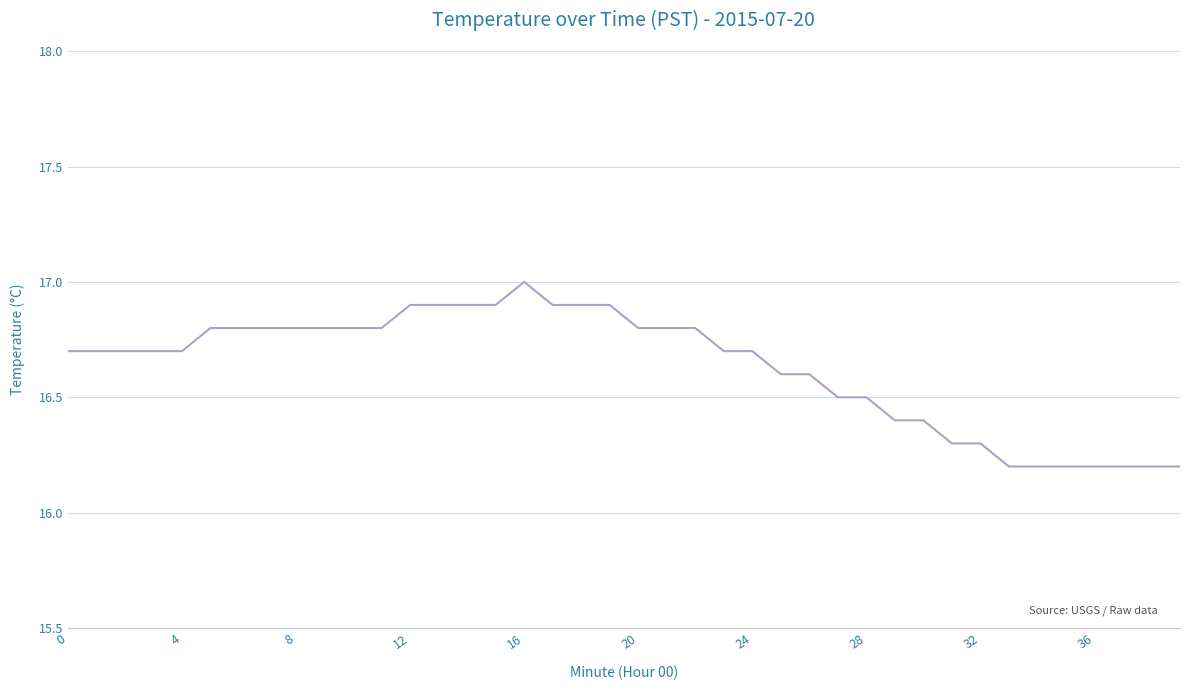

What is the maximum value shown in the chart?

17.0